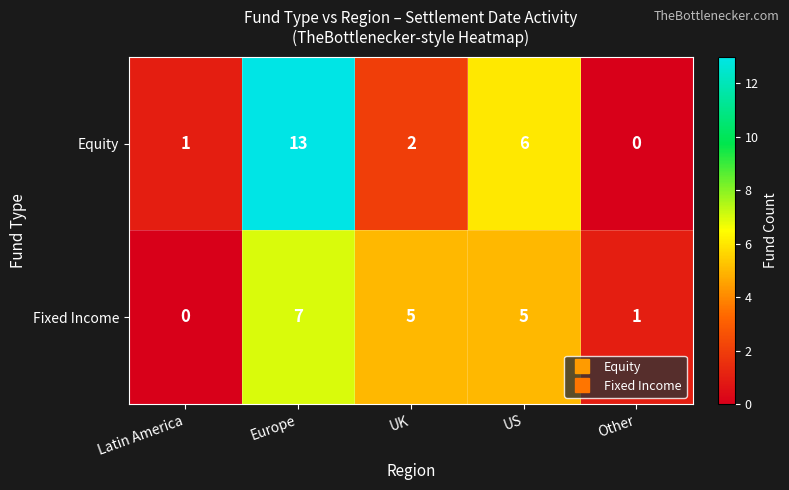

What is the total value across all series at Latin America?

1